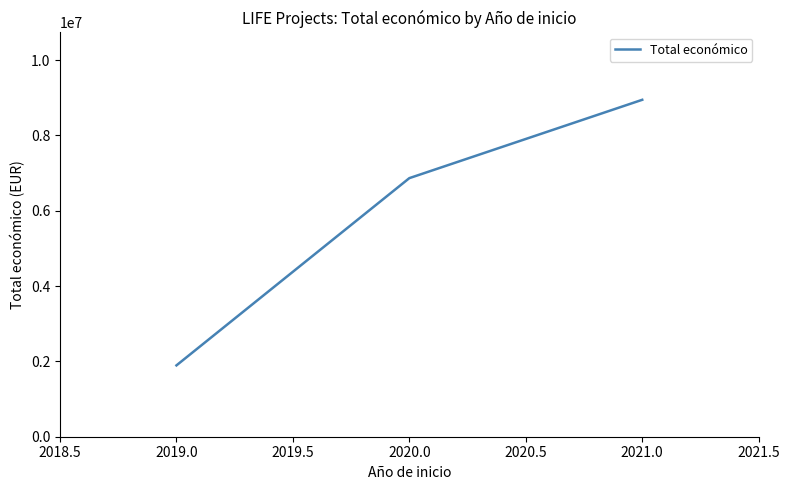

Between 2020.0 and 2021.0, which is larger?

2021.0